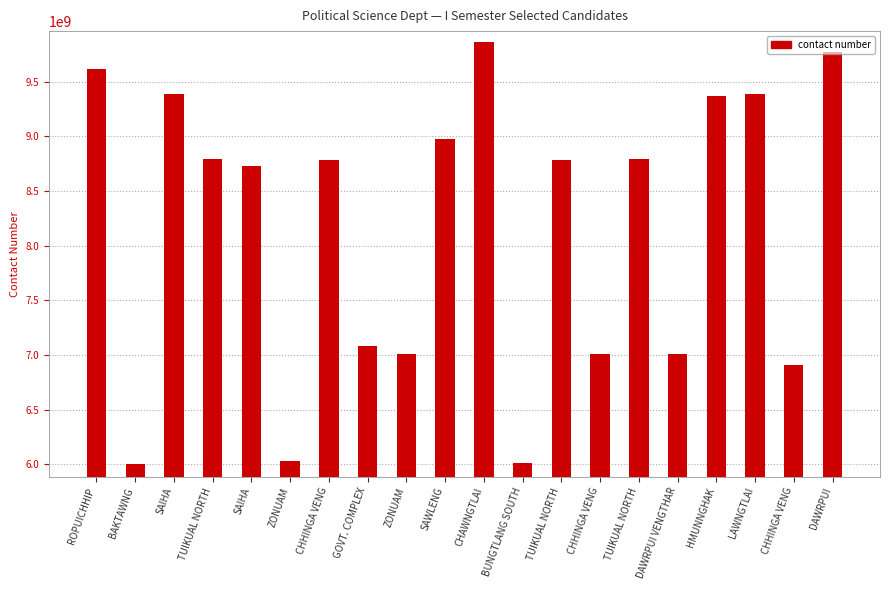

What is the difference between the maximum and minimum values?

3853983101